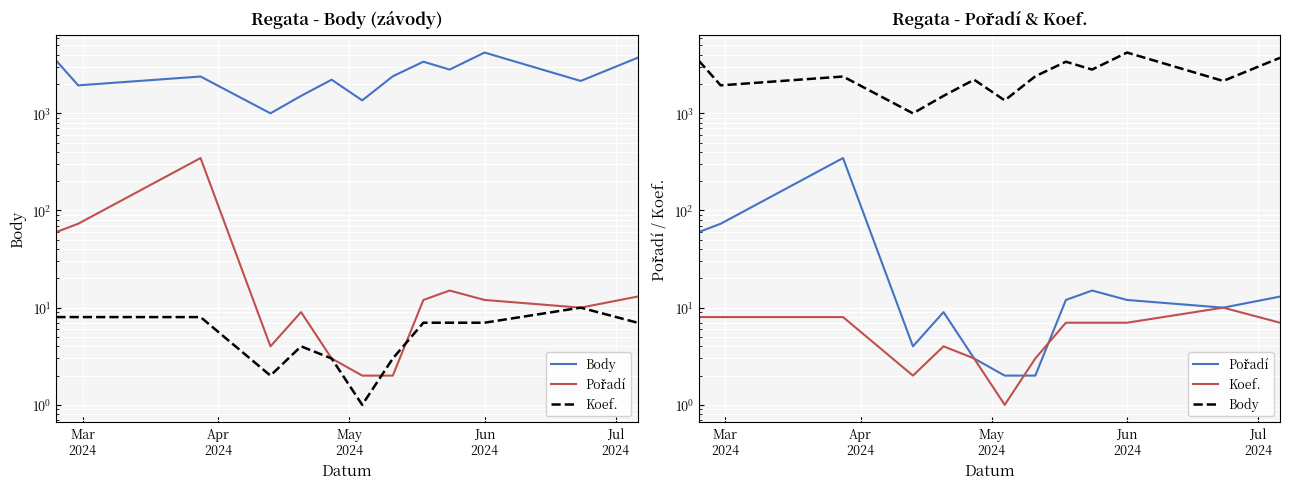

How many data points in Pořadí are less than 12?

6